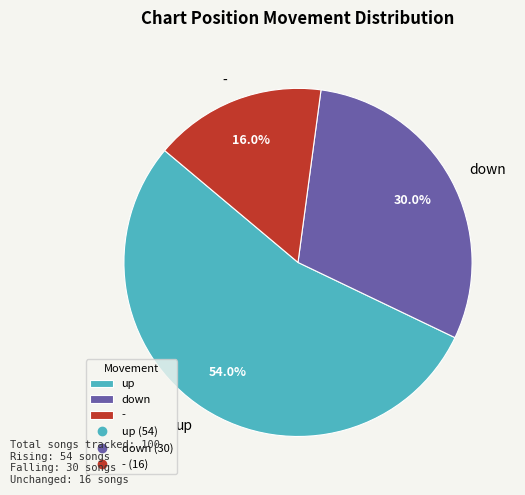

To the nearest percent, what is the combined percentage of - and up?

70%